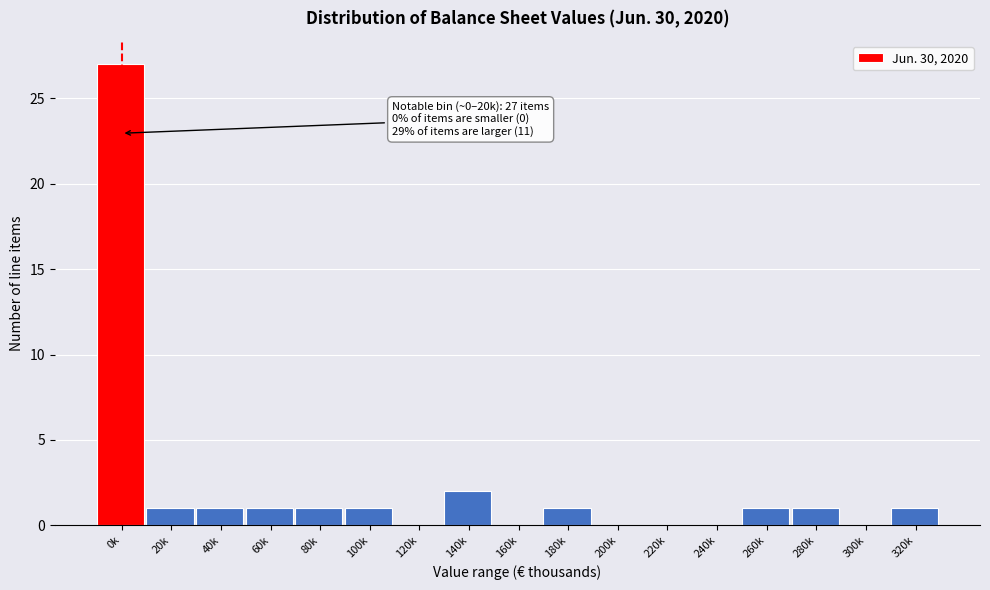

Reading left to right, list all the values displayed in this chart.

0k=27	20k=1	40k=1	60k=1	80k=1	100k=1	120k=0	140k=2	160k=0	180k=1	200k=0	220k=0	240k=0	260k=1	280k=1	300k=0	320k=1